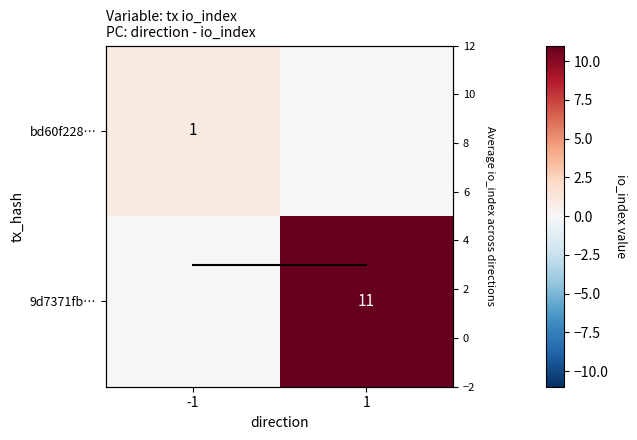

Rank the series at 1 from highest to lowest value.

9d7371fb…, mean io_index, bd60f228…